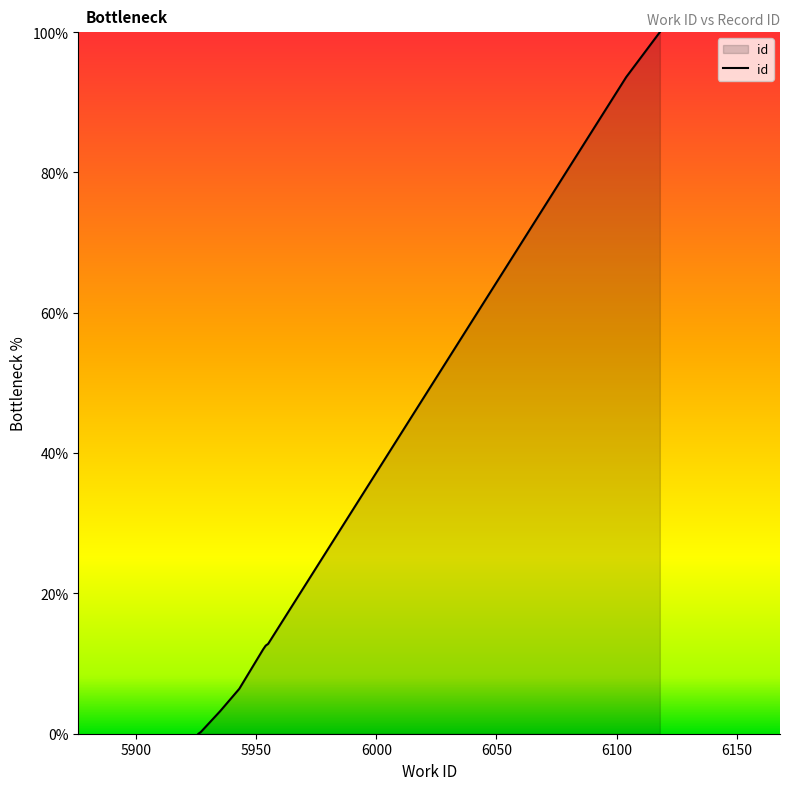

What is the sum of all values?

240.9